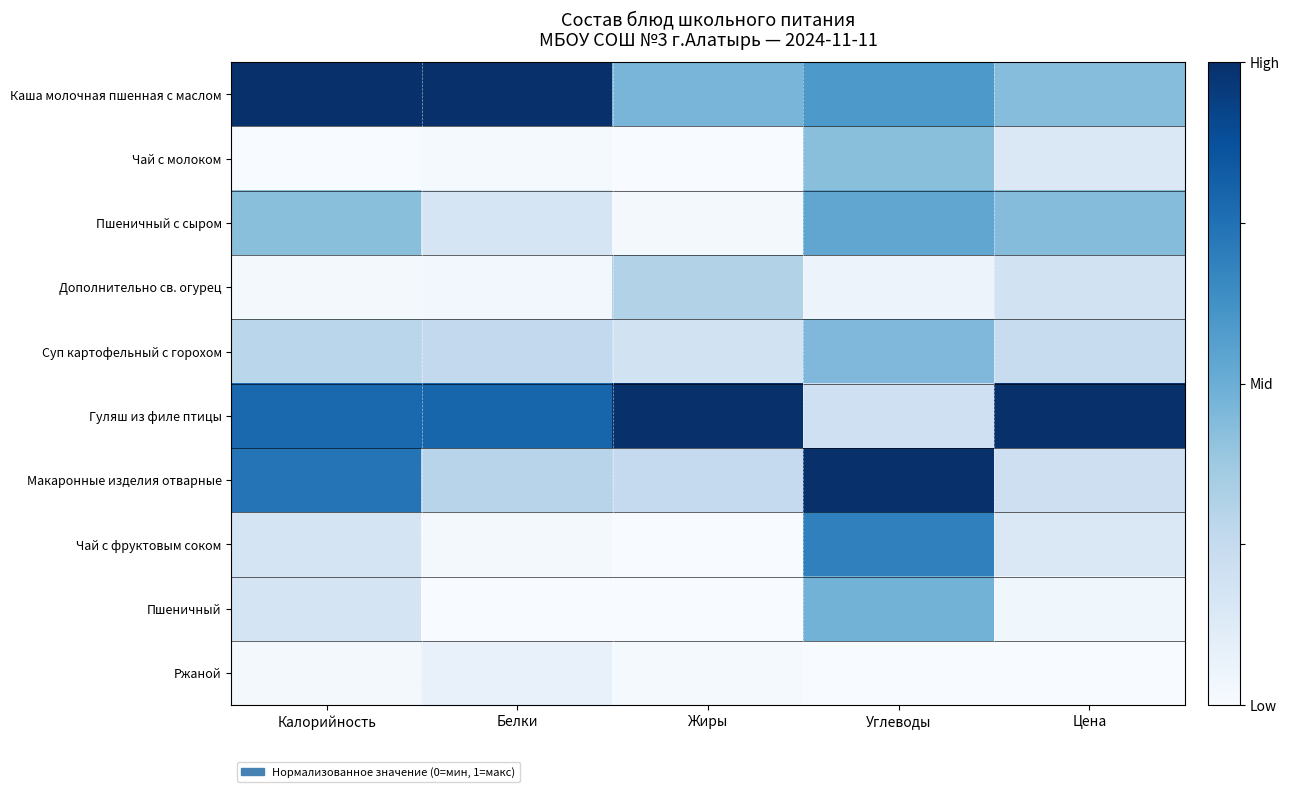

Reading right to left, list all the values displayed in this chart.

Каша молочная пшенная с маслом: Цена=0.4	Углеводы=0.6	Жиры=0.5	Белки=1.0	Калорийность=1.0
Чай с молоком: Цена=0.1	Углеводы=0.4	Жиры=0.0	Белки=0.0	Калорийность=0.0
Пшеничный с сыром: Цена=0.4	Углеводы=0.5	Жиры=0.0	Белки=0.2	Калорийность=0.4
Дополнительно св. огурец: Цена=0.2	Углеводы=0.1	Жиры=0.3	Белки=0.0	Калорийность=0.0
Суп картофельный с горохом: Цена=0.2	Углеводы=0.4	Жиры=0.2	Белки=0.3	Калорийность=0.3
Гуляш из филе птицы: Цена=1.0	Углеводы=0.2	Жиры=1.0	Белки=0.8	Калорийность=0.8
Макаронные изделия отварные: Цена=0.2	Углеводы=1.0	Жиры=0.3	Белки=0.3	Калорийность=0.7
Чай с фруктовым соком: Цена=0.1	Углеводы=0.7	Жиры=0.0	Белки=0.0	Калорийность=0.2
Пшеничный: Цена=0.0	Углеводы=0.5	Жиры=0.0	Белки=0.0	Калорийность=0.2
Ржаной: Цена=0.0	Углеводы=0.0	Жиры=0.0	Белки=0.1	Калорийность=0.0